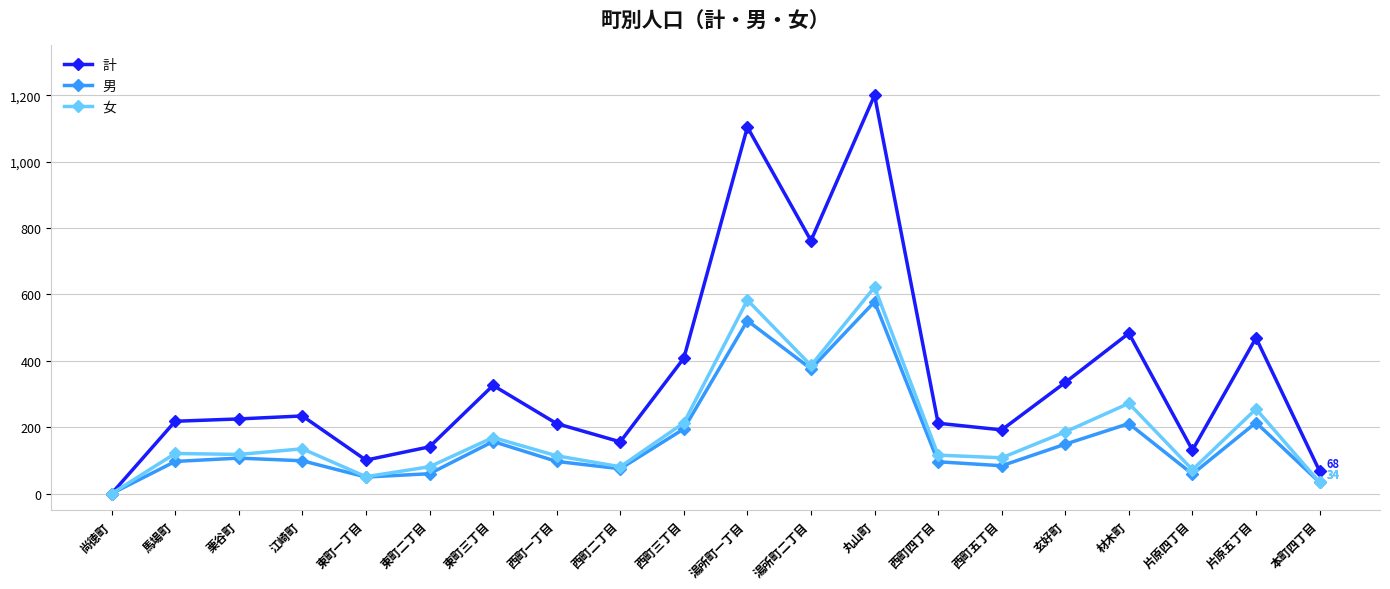

What is the label of the 16th point from the left?

玄好町